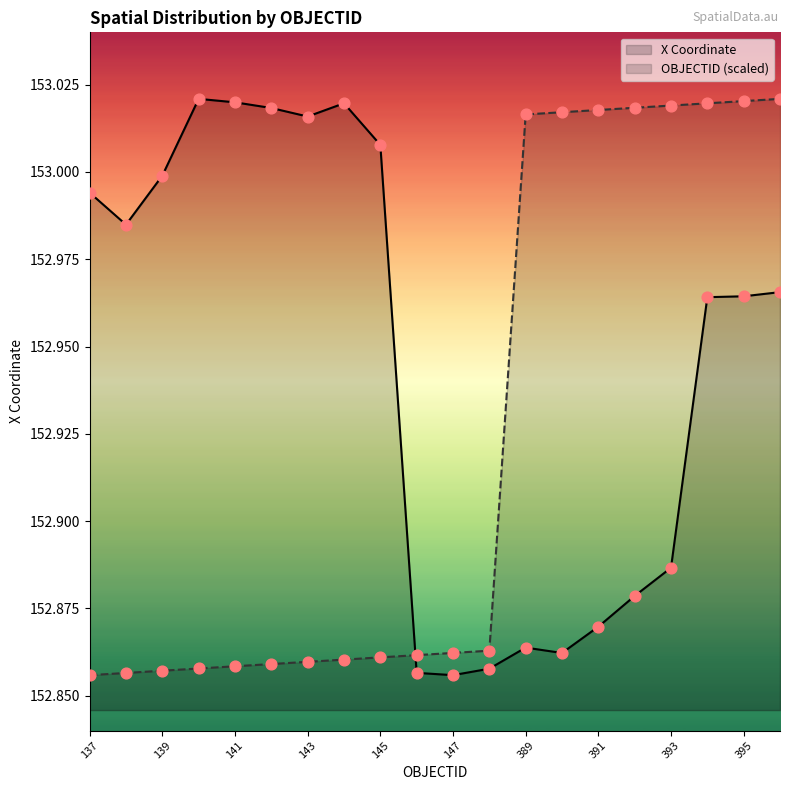

Which series has the largest total across all categories?

X Coordinate